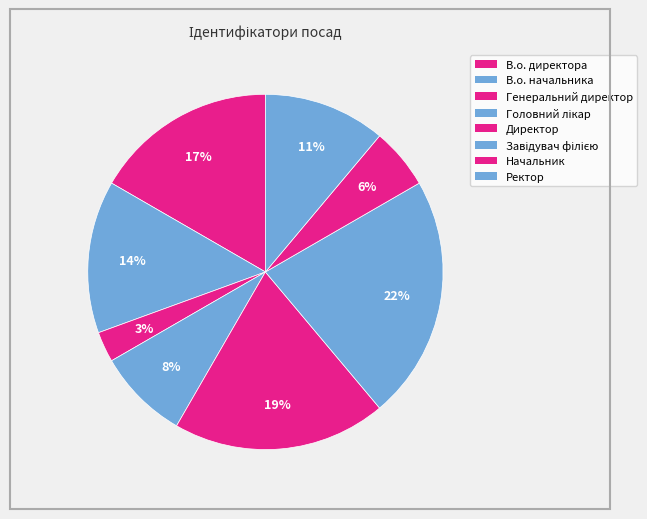

Does Директор account for over 50% of the chart?

No